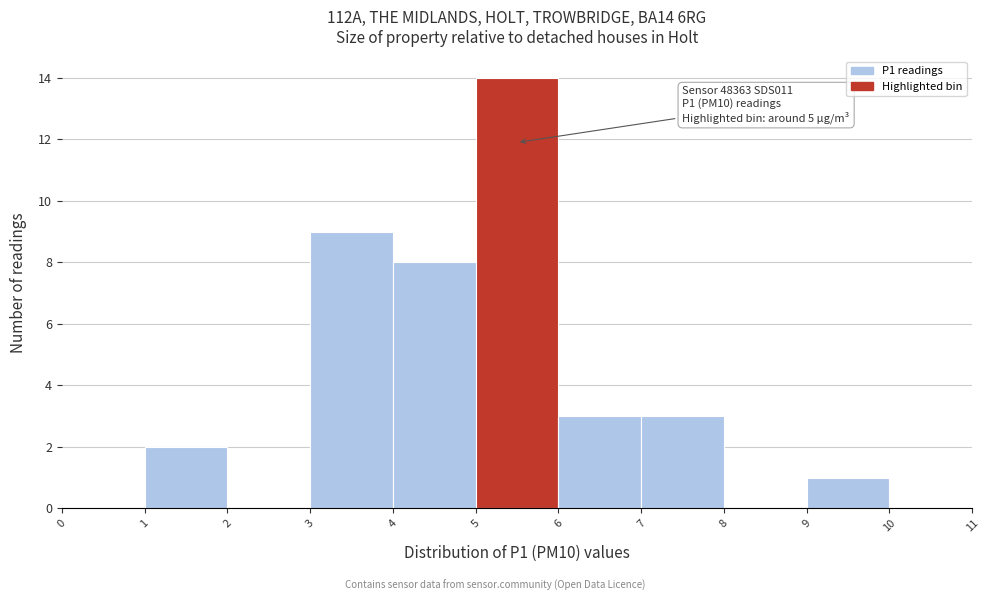

Which range on the x-axis has the tallest bar?

5 to 6